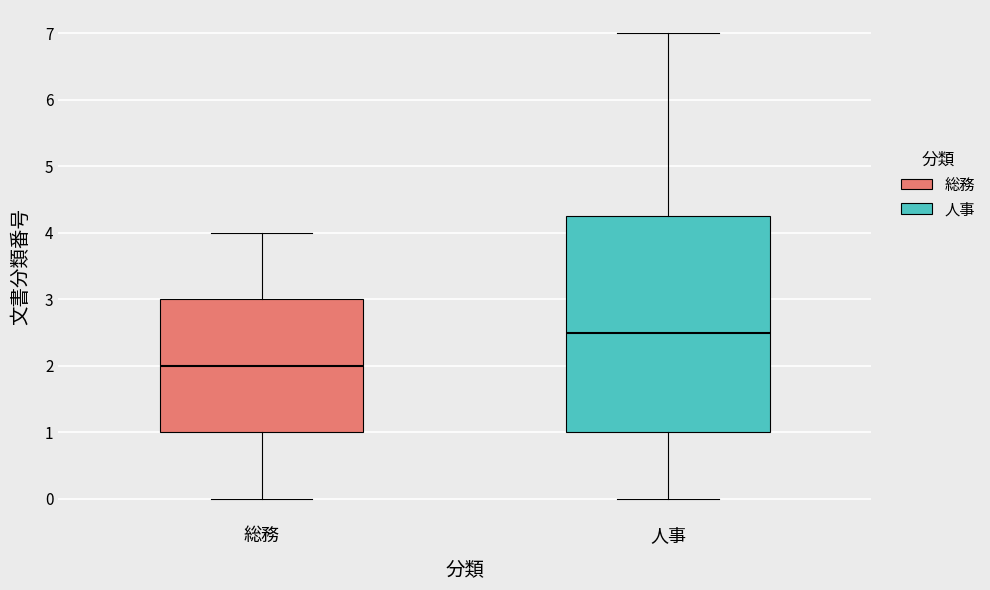

Reading left to right, read every box against the y-axis: the position of its median line, the range the box covers, and the ends of its whiskers. The values are not printed on the chart, so give them approximately, as read against the axis.

総務: median 2.0, box 1.0 to 3.0, whiskers 0.0 to 4.0
人事: median 2.5, box 1.0 to 4.3, whiskers 0.0 to 7.0